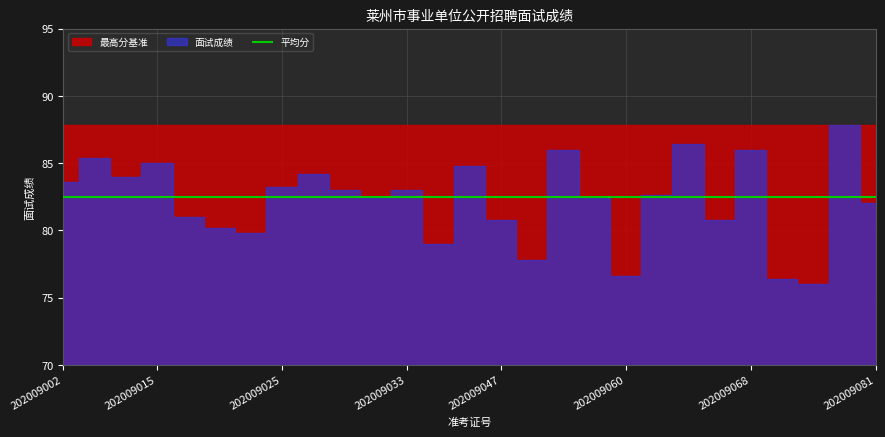

What is the total value across all series at 202009068?

256.3